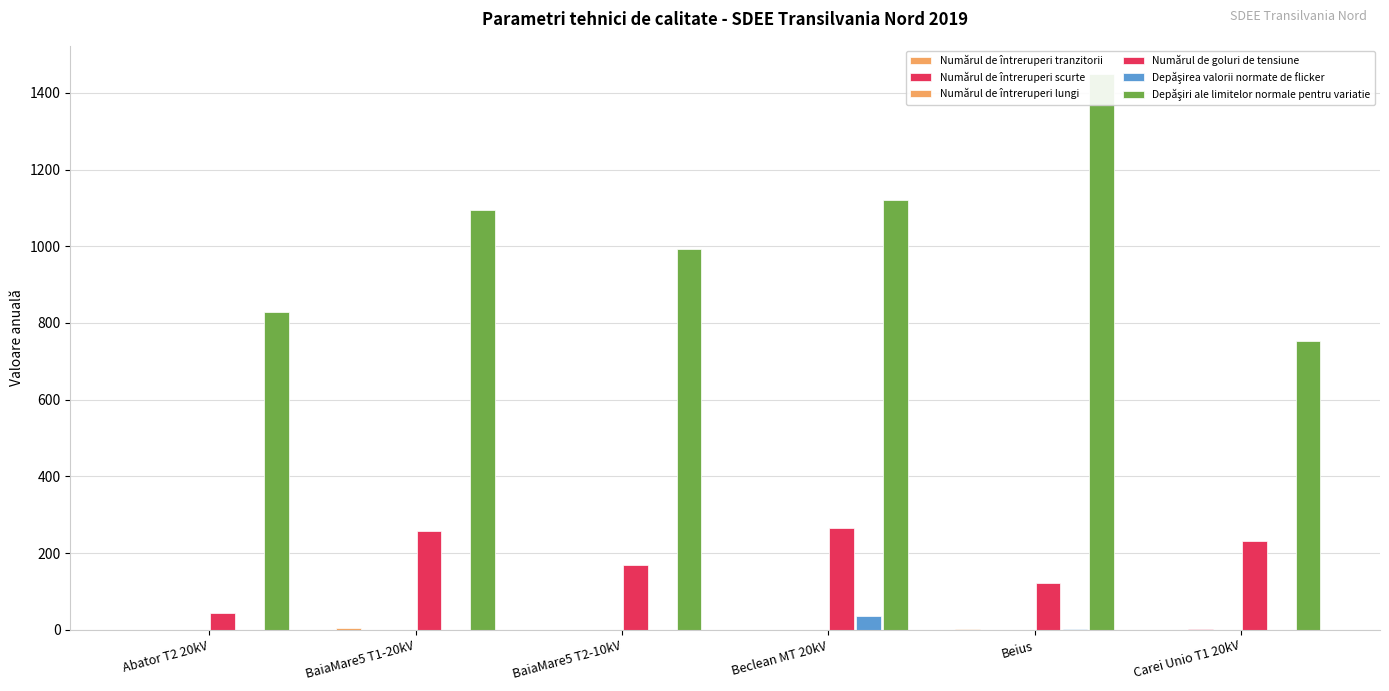

What is the total value across all series at Abator T2 20kV?

873